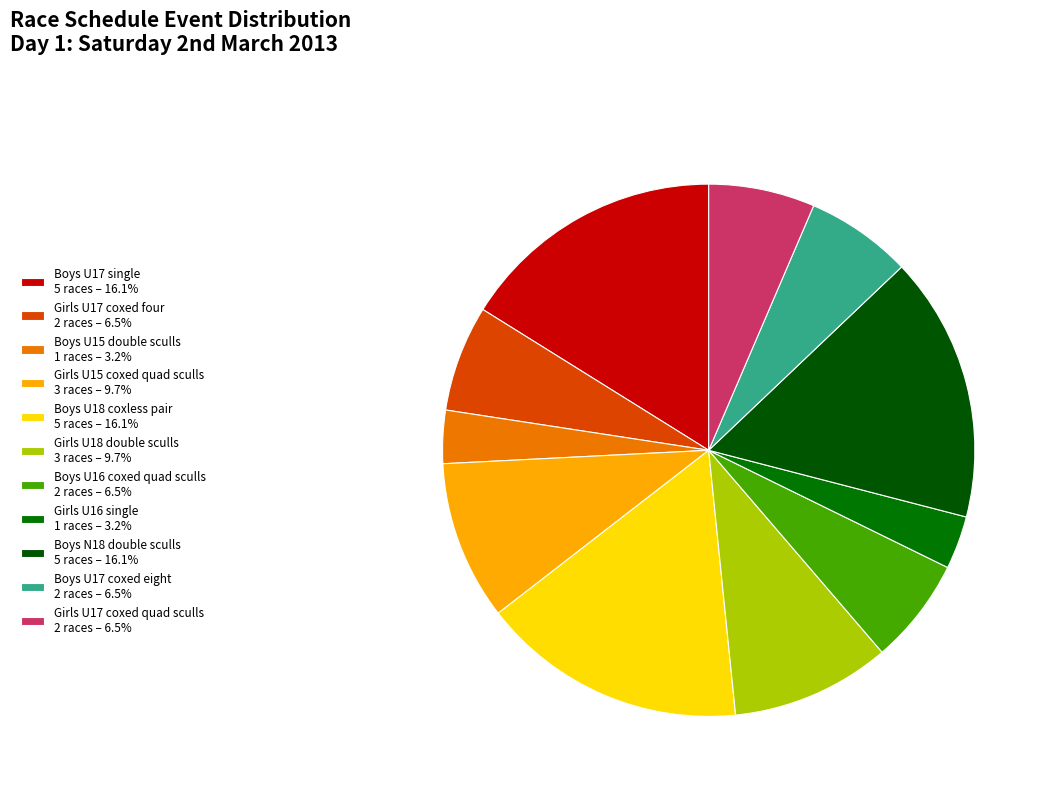

How many segments does this pie chart have?

11